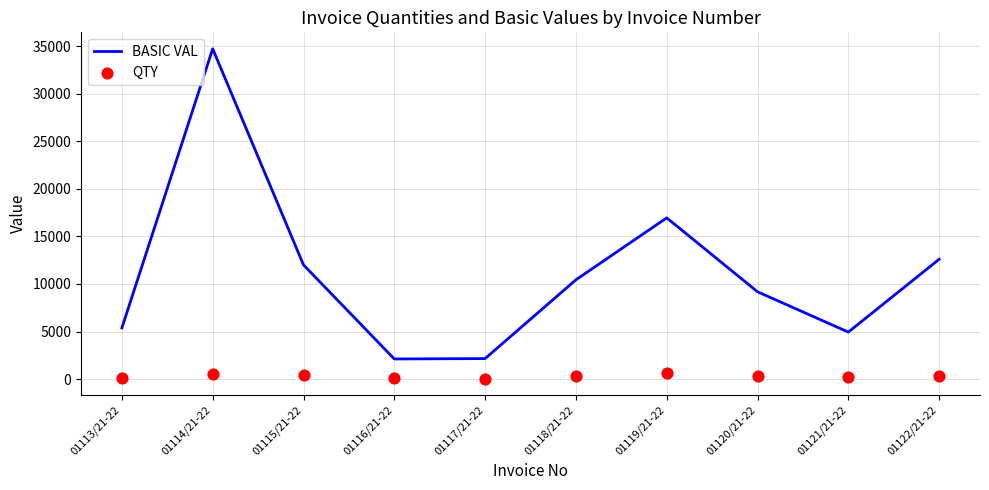

What are all the series names shown in the legend?

BASIC VAL, QTY